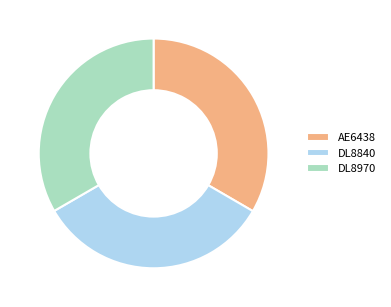

The AE6438 slice represents 33% of the pie. True or false?

True